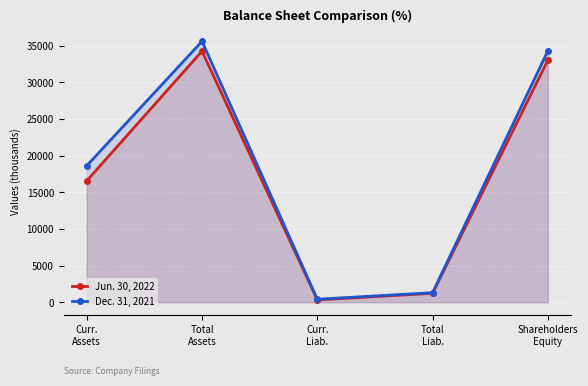

What is the difference between the maximum and minimum values in the Jun. 30, 2022 series?

33936